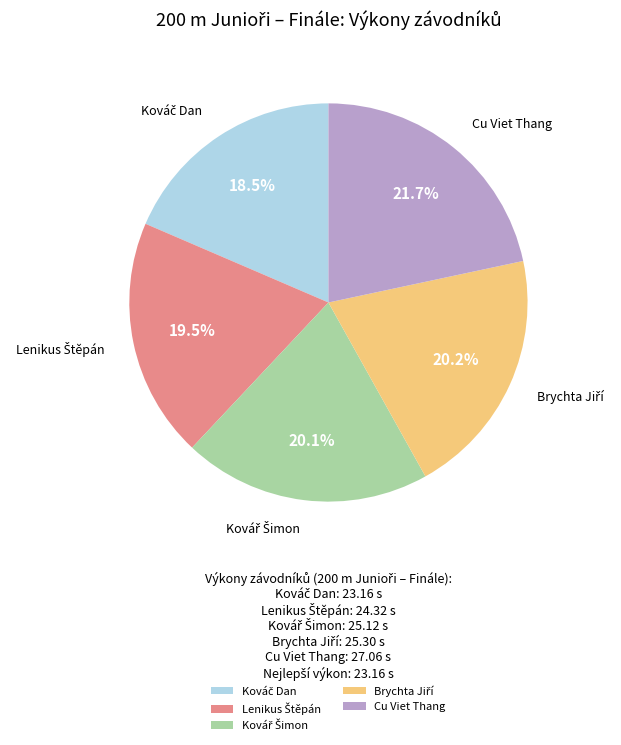

Is Cu Viet Thang the majority of the pie?

No